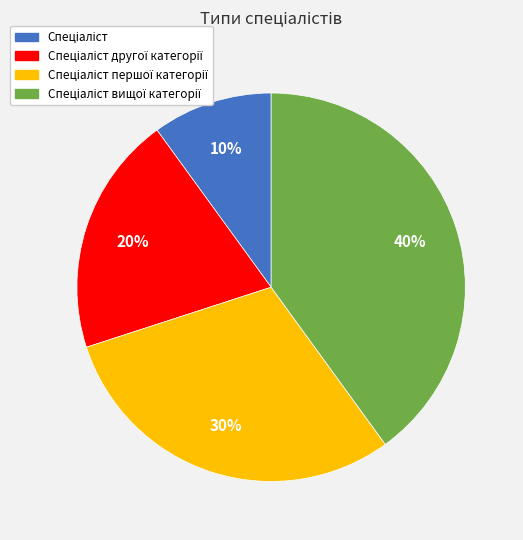

Is there any slice that represents more than half of the pie?

No